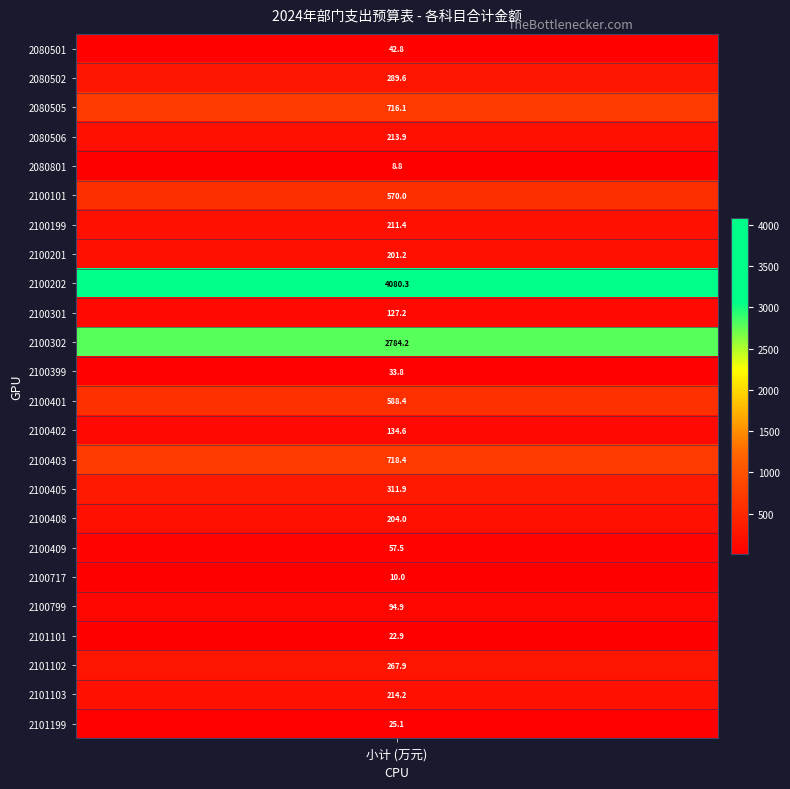

Reading left to right, list all the values displayed in this chart.

2080501=42.8	2080502=289.6	2080505=716.1	2080506=213.9	2080801=8.8	2100101=570.0	2100199=211.4	2100201=201.2	2100202=4080.3	2100301=127.2	2100302=2784.2	2100399=33.8	2100401=588.4	2100402=134.6	2100403=718.4	2100405=311.9	2100408=204.0	2100409=57.5	2100717=10.0	2100799=94.9	2101101=22.9	2101102=267.9	2101103=214.2	2101199=25.1